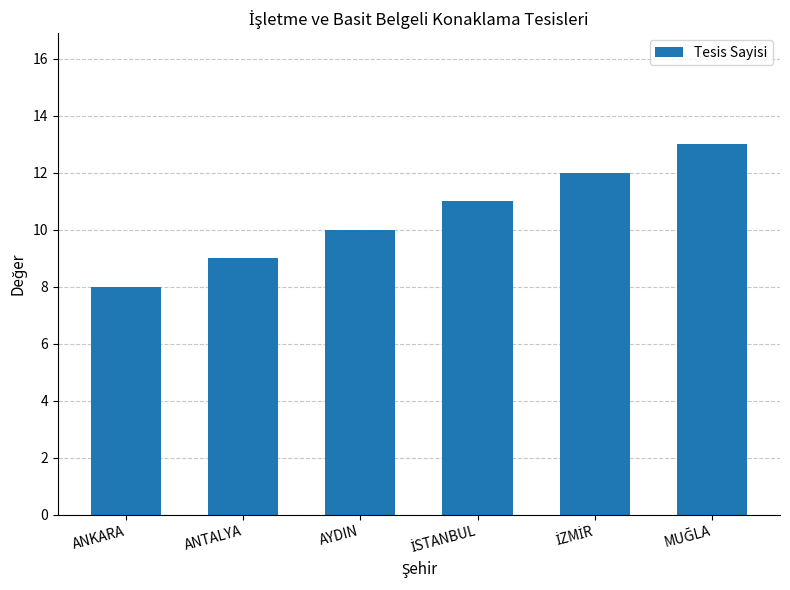

What is the sum of all values?

63